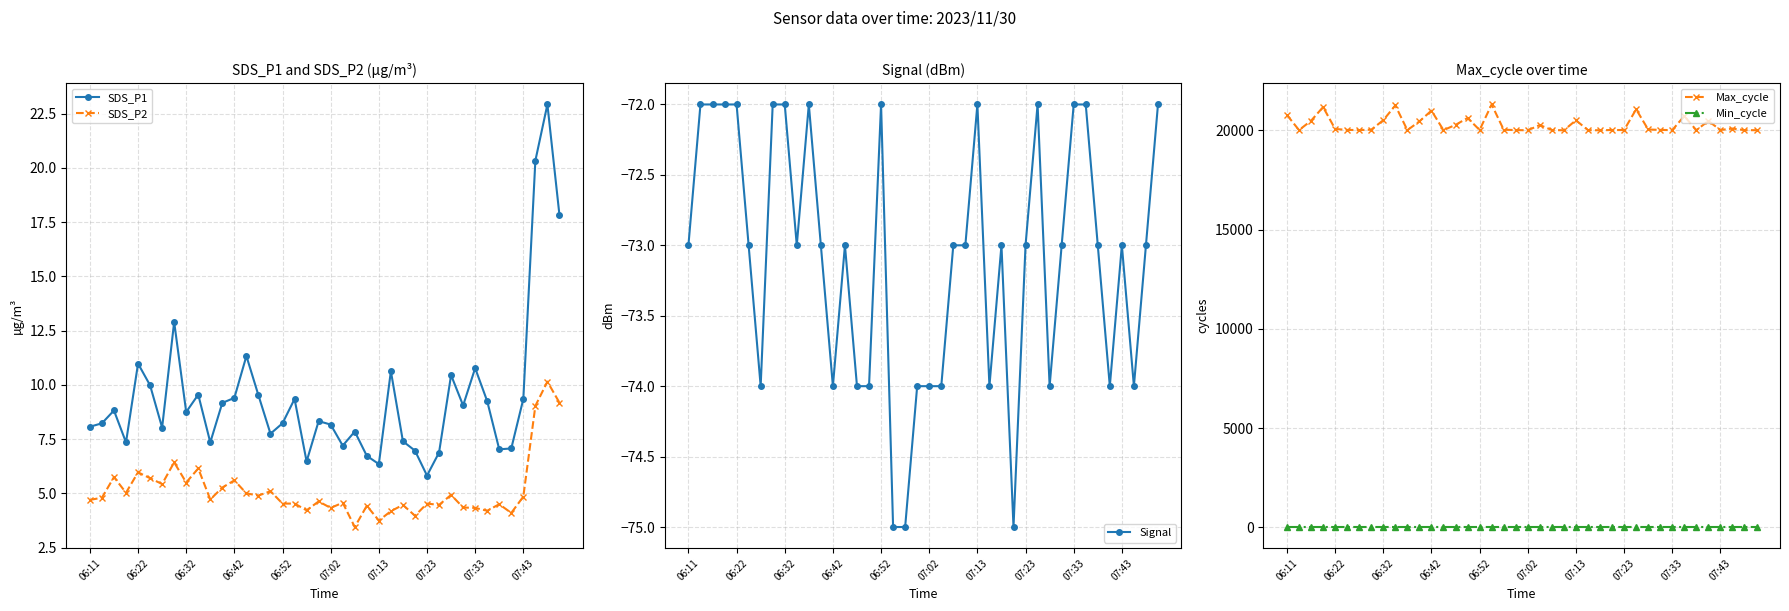

True or false: SDS_P2 and Signal intersect in this chart.

False